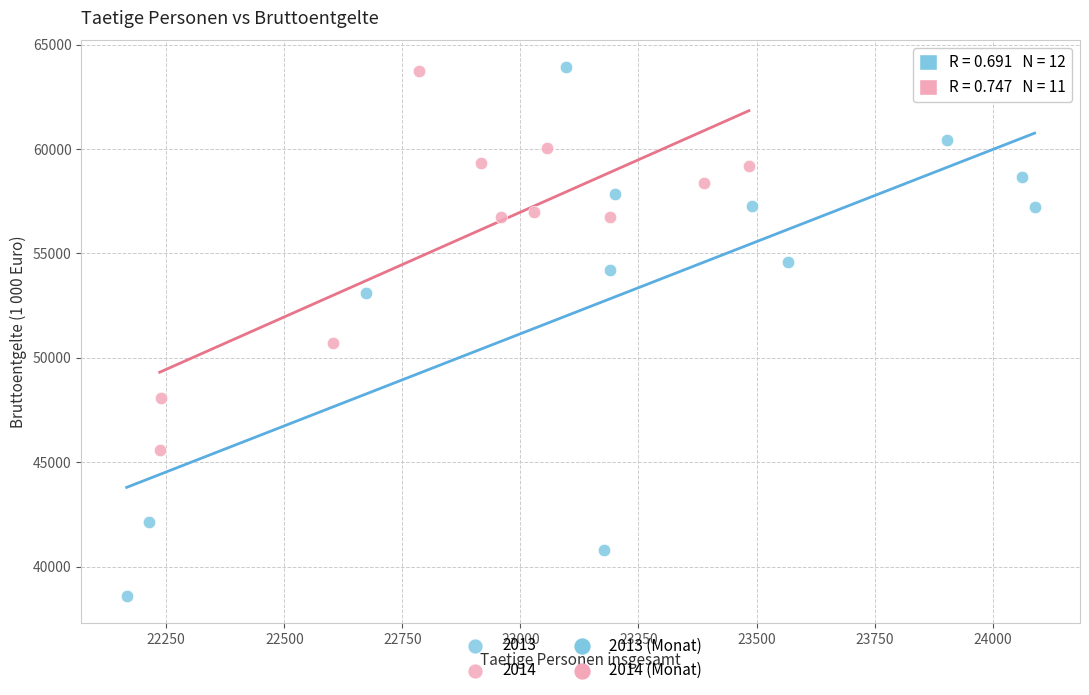

Which series reaches the minimum Y coordinate?

2013